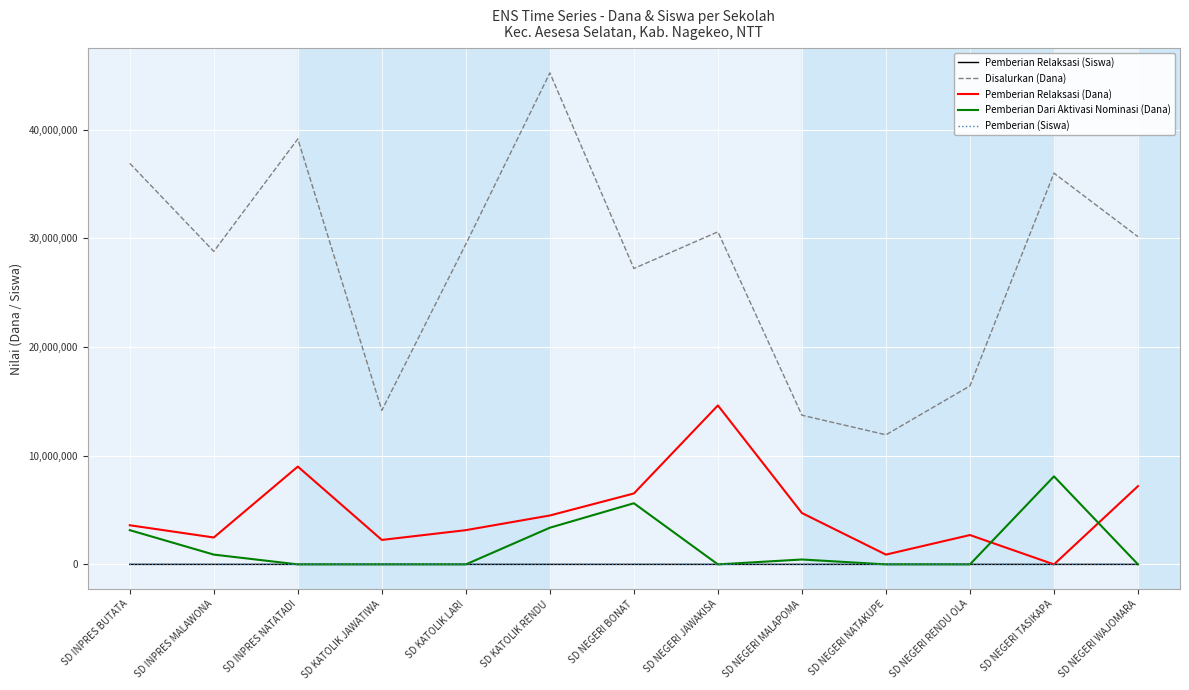

Which series has the largest total across all categories?

Disalurkan (Dana)